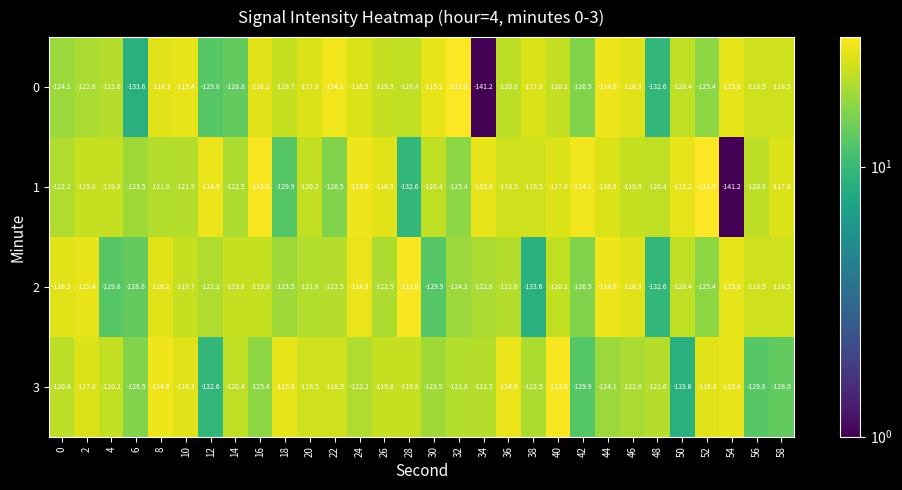

At which label does 1 reach its minimum?

54